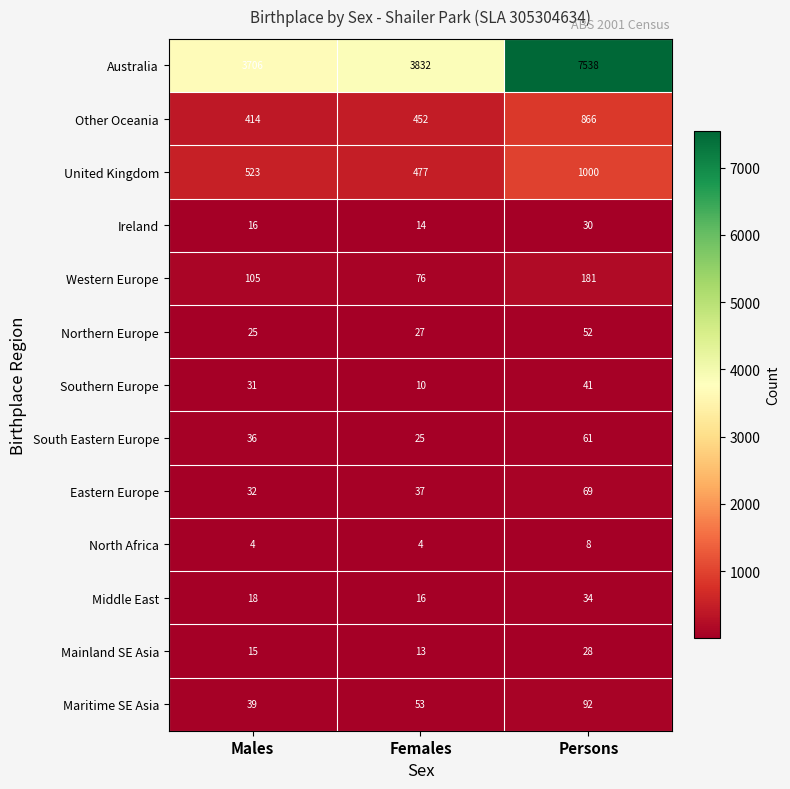

Is it true that Northern Europe equals 17 at Males?

False